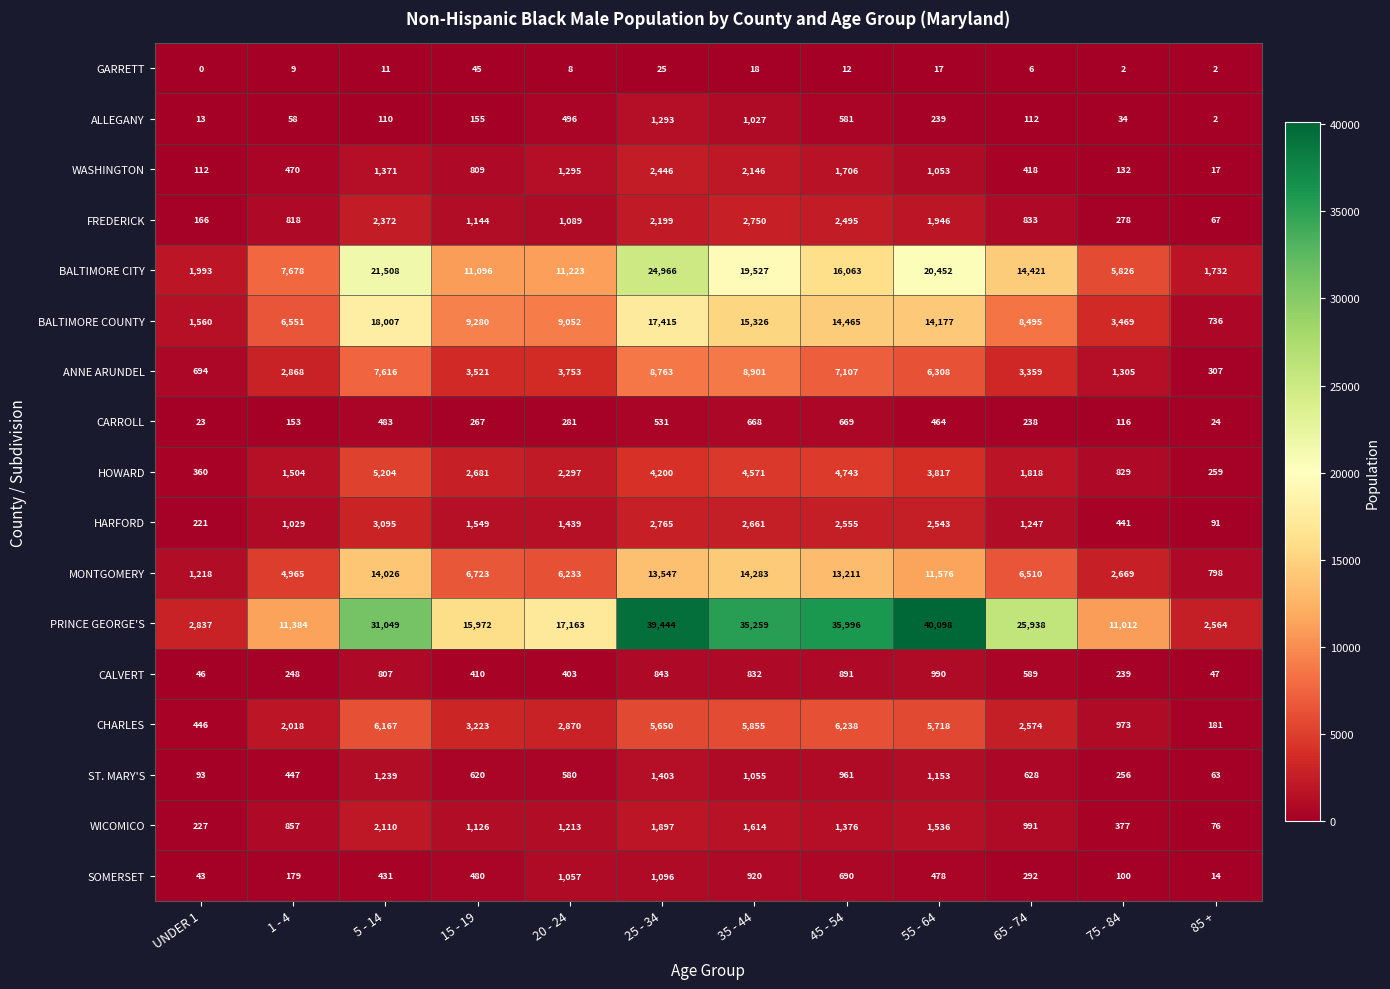

What is the lowest value of the CHARLES series?

181